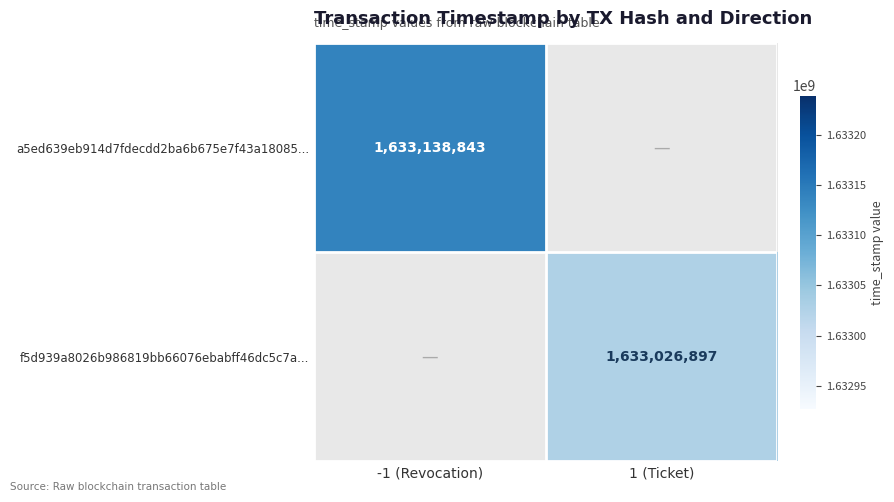

Is it true that a5ed639eb914d7fdecdd2ba6b675e7f43a18085... equals 379462883.6 at -1 (Revocation)?

False